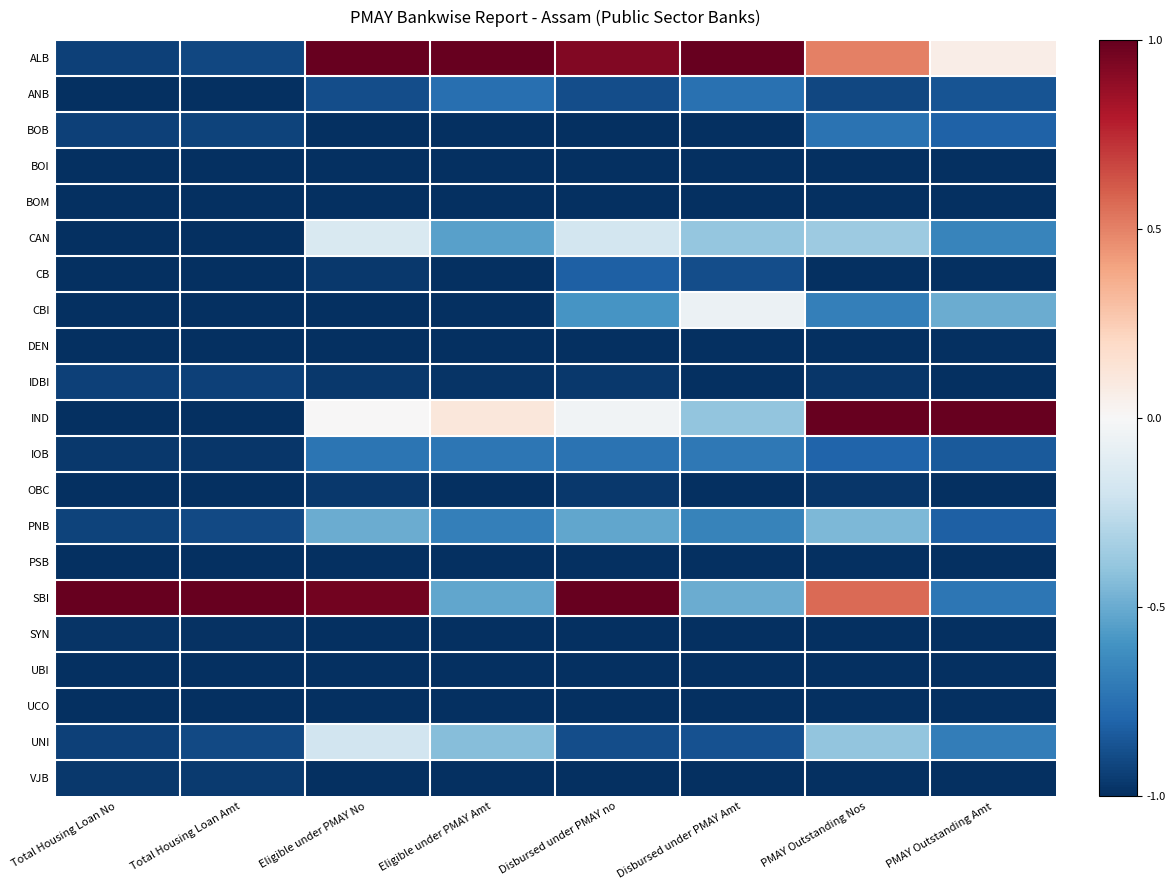

Reading right to left, what are all the values shown in this chart?

ALB: PMAY Outstanding Amt=0.1	PMAY Outstanding Nos=0.5	Disbursed under PMAY Amt=1.0	Disbursed under PMAY no=0.9	Eligible under PMAY Amt=1.0	Eligible under PMAY No=1.0	Total Housing Loan Amt=-0.9	Total Housing Loan No=-0.9
ANB: PMAY Outstanding Amt=-0.9	PMAY Outstanding Nos=-0.9	Disbursed under PMAY Amt=-0.7	Disbursed under PMAY no=-0.9	Eligible under PMAY Amt=-0.8	Eligible under PMAY No=-0.9	Total Housing Loan Amt=-1.0	Total Housing Loan No=-1.0
BOB: PMAY Outstanding Amt=-0.8	PMAY Outstanding Nos=-0.7	Disbursed under PMAY Amt=-1.0	Disbursed under PMAY no=-1.0	Eligible under PMAY Amt=-1.0	Eligible under PMAY No=-1.0	Total Housing Loan Amt=-0.9	Total Housing Loan No=-0.9
BOI: PMAY Outstanding Amt=-1.0	PMAY Outstanding Nos=-1.0	Disbursed under PMAY Amt=-1.0	Disbursed under PMAY no=-1.0	Eligible under PMAY Amt=-1.0	Eligible under PMAY No=-1.0	Total Housing Loan Amt=-1.0	Total Housing Loan No=-1.0
BOM: PMAY Outstanding Amt=-1.0	PMAY Outstanding Nos=-1.0	Disbursed under PMAY Amt=-1.0	Disbursed under PMAY no=-1.0	Eligible under PMAY Amt=-1.0	Eligible under PMAY No=-1.0	Total Housing Loan Amt=-1.0	Total Housing Loan No=-1.0
CAN: PMAY Outstanding Amt=-0.7	PMAY Outstanding Nos=-0.4	Disbursed under PMAY Amt=-0.4	Disbursed under PMAY no=-0.2	Eligible under PMAY Amt=-0.5	Eligible under PMAY No=-0.2	Total Housing Loan Amt=-1.0	Total Housing Loan No=-1.0
CB: PMAY Outstanding Amt=-1.0	PMAY Outstanding Nos=-1.0	Disbursed under PMAY Amt=-0.9	Disbursed under PMAY no=-0.8	Eligible under PMAY Amt=-1.0	Eligible under PMAY No=-1.0	Total Housing Loan Amt=-1.0	Total Housing Loan No=-1.0
CBI: PMAY Outstanding Amt=-0.5	PMAY Outstanding Nos=-0.7	Disbursed under PMAY Amt=-0.1	Disbursed under PMAY no=-0.6	Eligible under PMAY Amt=-1.0	Eligible under PMAY No=-1.0	Total Housing Loan Amt=-1.0	Total Housing Loan No=-1.0
DEN: PMAY Outstanding Amt=-1.0	PMAY Outstanding Nos=-1.0	Disbursed under PMAY Amt=-1.0	Disbursed under PMAY no=-1.0	Eligible under PMAY Amt=-1.0	Eligible under PMAY No=-1.0	Total Housing Loan Amt=-1.0	Total Housing Loan No=-1.0
IDBI: PMAY Outstanding Amt=-1.0	PMAY Outstanding Nos=-1.0	Disbursed under PMAY Amt=-1.0	Disbursed under PMAY no=-1.0	Eligible under PMAY Amt=-1.0	Eligible under PMAY No=-1.0	Total Housing Loan Amt=-0.9	Total Housing Loan No=-0.9
IND: PMAY Outstanding Amt=1.0	PMAY Outstanding Nos=1.0	Disbursed under PMAY Amt=-0.4	Disbursed under PMAY no=-0.0	Eligible under PMAY Amt=0.1	Eligible under PMAY No=0.0	Total Housing Loan Amt=-1.0	Total Housing Loan No=-1.0
IOB: PMAY Outstanding Amt=-0.8	PMAY Outstanding Nos=-0.8	Disbursed under PMAY Amt=-0.7	Disbursed under PMAY no=-0.7	Eligible under PMAY Amt=-0.7	Eligible under PMAY No=-0.7	Total Housing Loan Amt=-1.0	Total Housing Loan No=-1.0
OBC: PMAY Outstanding Amt=-1.0	PMAY Outstanding Nos=-1.0	Disbursed under PMAY Amt=-1.0	Disbursed under PMAY no=-1.0	Eligible under PMAY Amt=-1.0	Eligible under PMAY No=-1.0	Total Housing Loan Amt=-1.0	Total Housing Loan No=-1.0
PNB: PMAY Outstanding Amt=-0.8	PMAY Outstanding Nos=-0.4	Disbursed under PMAY Amt=-0.7	Disbursed under PMAY no=-0.5	Eligible under PMAY Amt=-0.7	Eligible under PMAY No=-0.5	Total Housing Loan Amt=-0.9	Total Housing Loan No=-0.9
PSB: PMAY Outstanding Amt=-1.0	PMAY Outstanding Nos=-1.0	Disbursed under PMAY Amt=-1.0	Disbursed under PMAY no=-1.0	Eligible under PMAY Amt=-1.0	Eligible under PMAY No=-1.0	Total Housing Loan Amt=-1.0	Total Housing Loan No=-1.0
SBI: PMAY Outstanding Amt=-0.7	PMAY Outstanding Nos=0.6	Disbursed under PMAY Amt=-0.5	Disbursed under PMAY no=1.0	Eligible under PMAY Amt=-0.5	Eligible under PMAY No=1.0	Total Housing Loan Amt=1.0	Total Housing Loan No=1.0
SYN: PMAY Outstanding Amt=-1.0	PMAY Outstanding Nos=-1.0	Disbursed under PMAY Amt=-1.0	Disbursed under PMAY no=-1.0	Eligible under PMAY Amt=-1.0	Eligible under PMAY No=-1.0	Total Housing Loan Amt=-1.0	Total Housing Loan No=-1.0
UBI: PMAY Outstanding Amt=-1.0	PMAY Outstanding Nos=-1.0	Disbursed under PMAY Amt=-1.0	Disbursed under PMAY no=-1.0	Eligible under PMAY Amt=-1.0	Eligible under PMAY No=-1.0	Total Housing Loan Amt=-1.0	Total Housing Loan No=-1.0
UCO: PMAY Outstanding Amt=-1.0	PMAY Outstanding Nos=-1.0	Disbursed under PMAY Amt=-1.0	Disbursed under PMAY no=-1.0	Eligible under PMAY Amt=-1.0	Eligible under PMAY No=-1.0	Total Housing Loan Amt=-1.0	Total Housing Loan No=-1.0
UNI: PMAY Outstanding Amt=-0.7	PMAY Outstanding Nos=-0.4	Disbursed under PMAY Amt=-0.9	Disbursed under PMAY no=-0.9	Eligible under PMAY Amt=-0.4	Eligible under PMAY No=-0.2	Total Housing Loan Amt=-0.9	Total Housing Loan No=-0.9
VJB: PMAY Outstanding Amt=-1.0	PMAY Outstanding Nos=-1.0	Disbursed under PMAY Amt=-1.0	Disbursed under PMAY no=-1.0	Eligible under PMAY Amt=-1.0	Eligible under PMAY No=-1.0	Total Housing Loan Amt=-1.0	Total Housing Loan No=-1.0